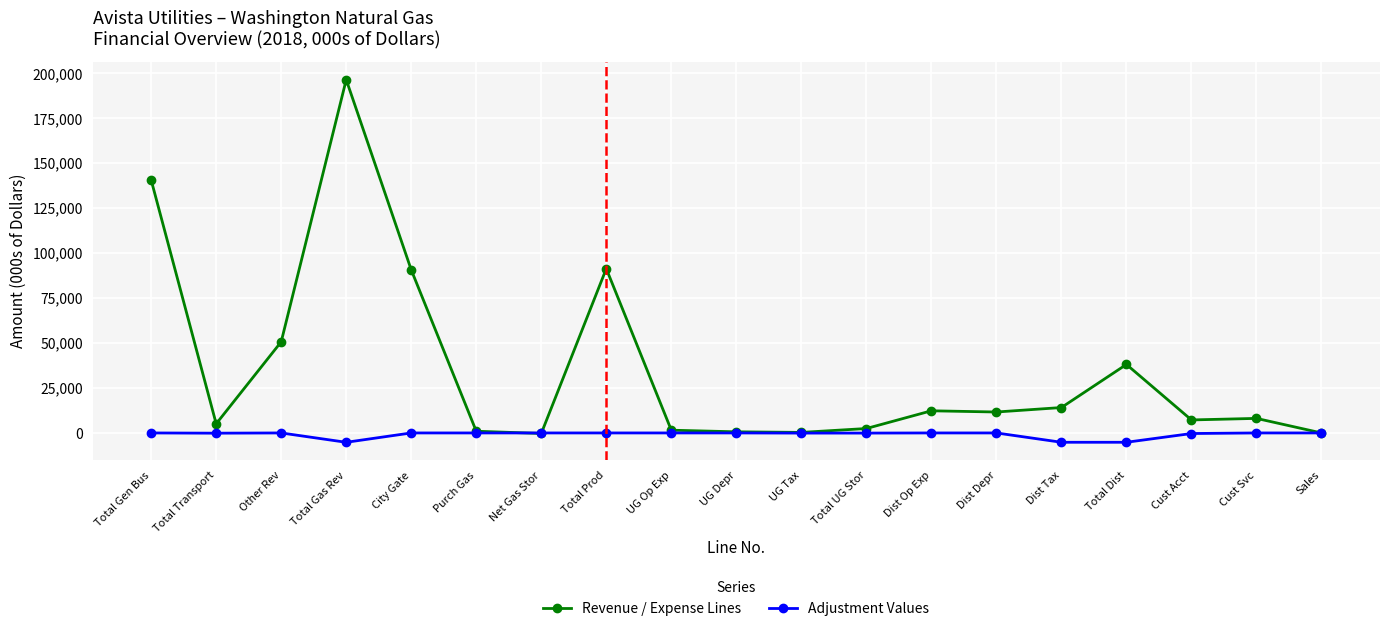

How many lines are shown in the chart?

2